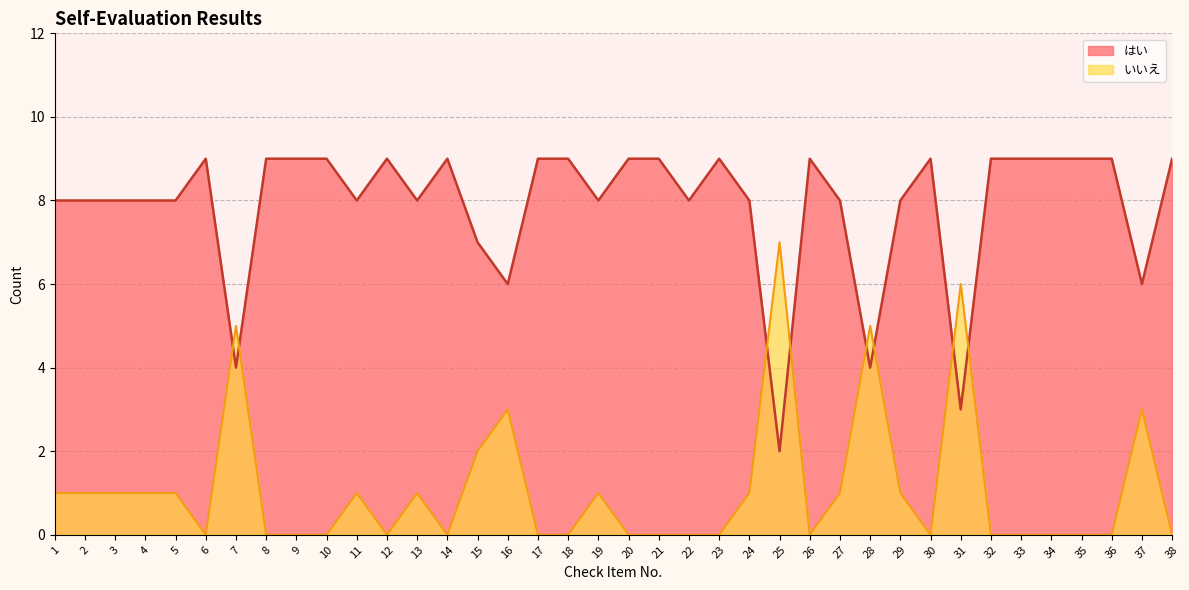

Reading left to right, transcribe all the data shown in this chart.

はい: 1=8	2=8	3=8	4=8	5=8	6=9	7=4	8=9	9=9	10=9	11=8	12=9	13=8	14=9	15=7	16=6	17=9	18=9	19=8	20=9	21=9	22=8	23=9	24=8	25=2	26=9	27=8	28=4	29=8	30=9	31=3	32=9	33=9	34=9	35=9	36=9	37=6	38=9
いいえ: 1=1	2=1	3=1	4=1	5=1	6=0	7=5	8=0	9=0	10=0	11=1	12=0	13=1	14=0	15=2	16=3	17=0	18=0	19=1	20=0	21=0	22=0	23=0	24=1	25=7	26=0	27=1	28=5	29=1	30=0	31=6	32=0	33=0	34=0	35=0	36=0	37=3	38=0